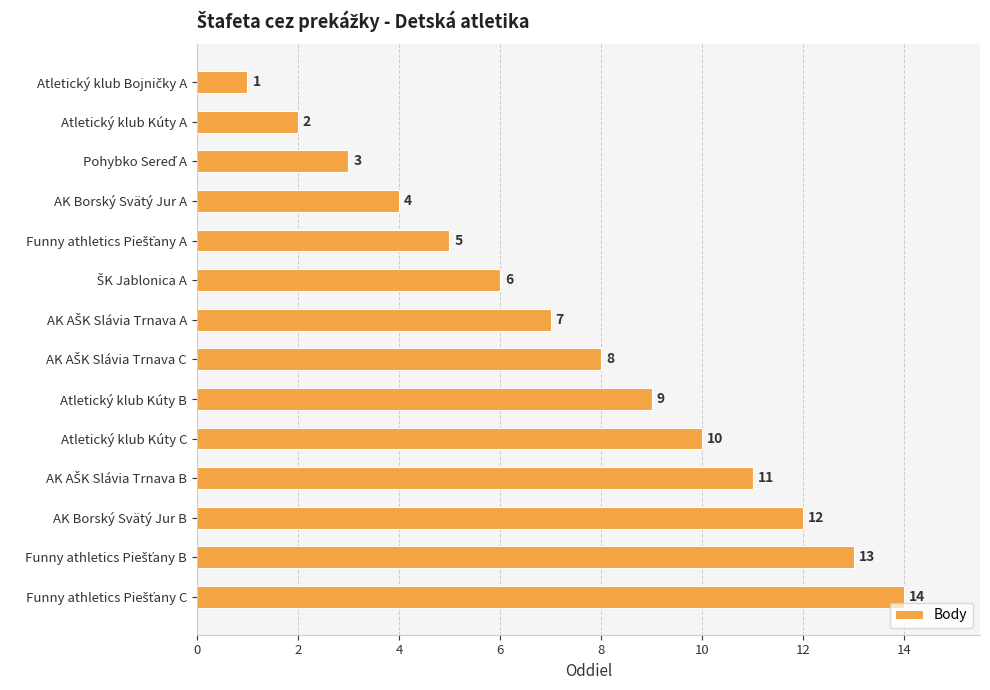

What is the maximum value shown in the chart?

14